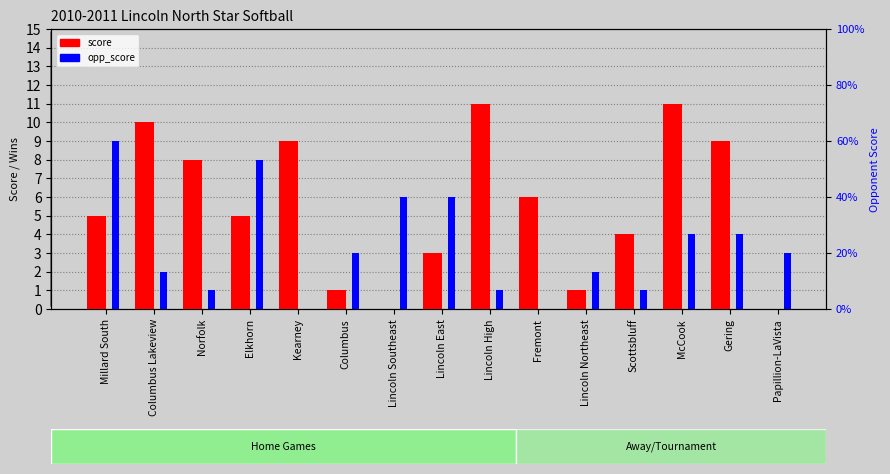

At which category does the chart reach its peak across all series?

Lincoln High